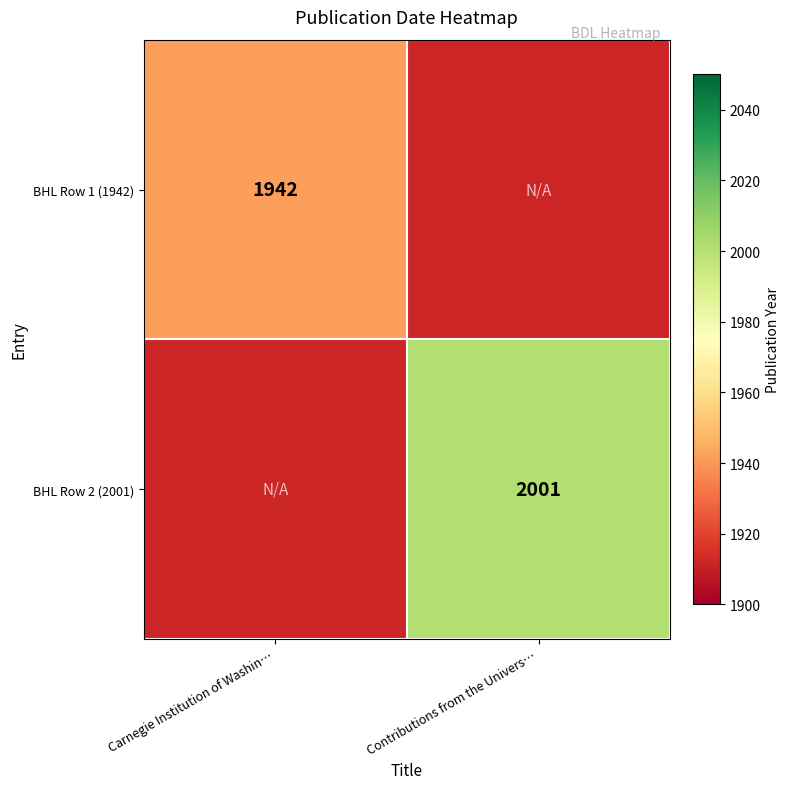

The value of BHL Row 2 (2001) at Contributions from the Univers… is 3410. True or false?

False